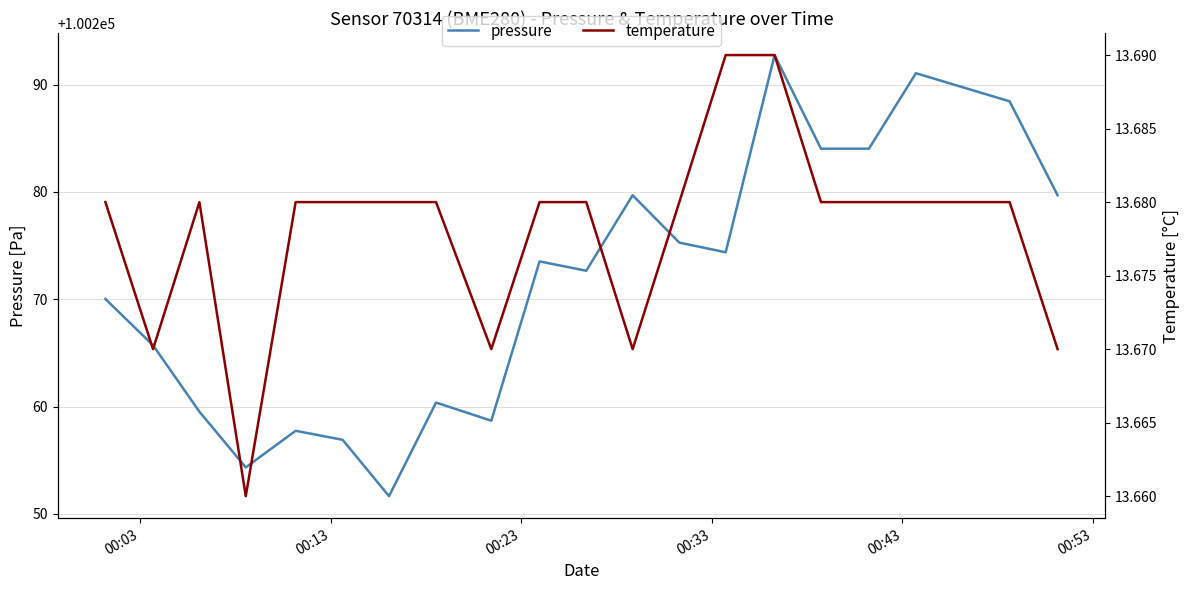

What is the maximum value for pressure?

100292.8